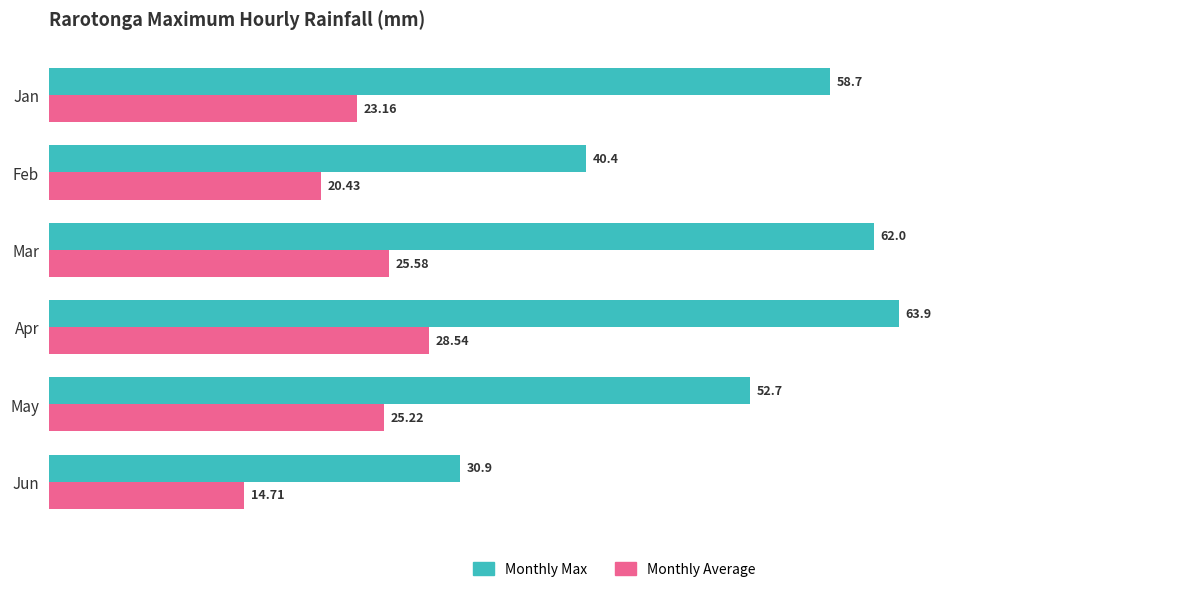

What is the average value of the Monthly Max series?

51.4